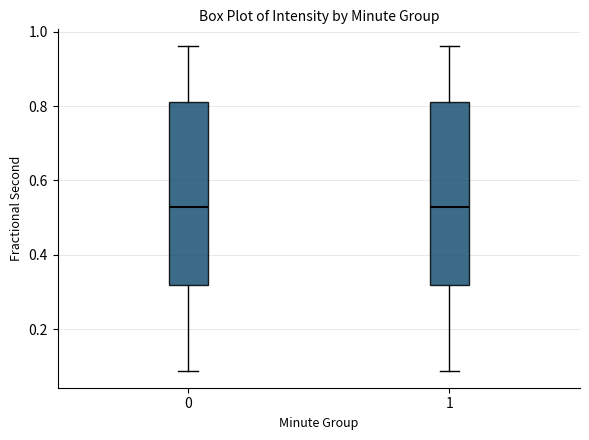

Reading left to right, transcribe this box plot: for each box, give where its median line is, the range the box spans, and where its two whiskers end, as read against the y-axis. The values are not printed on the chart, so give them approximately, as read against the axis.

0: median 0.52, box 0.32 to 0.82, whiskers 0.08 to 0.96
1: median 0.52, box 0.32 to 0.82, whiskers 0.08 to 0.96